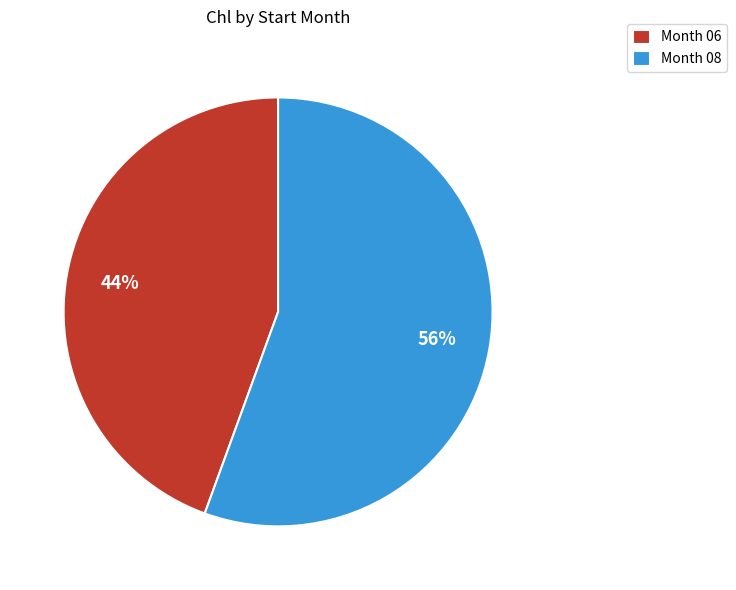

The Month 06 slice represents 50% of the pie. True or false?

False